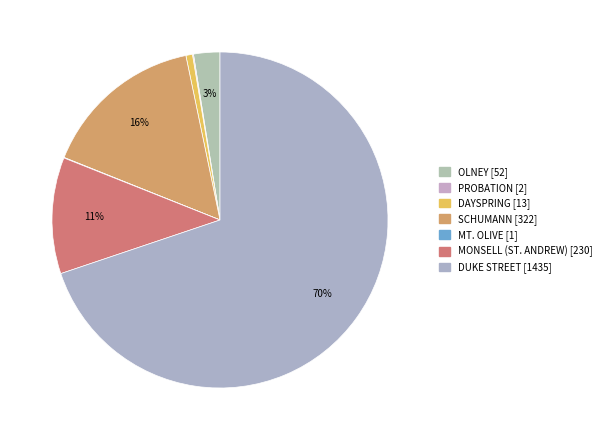

Between PROBATION and DAYSPRING, which is larger?

DAYSPRING